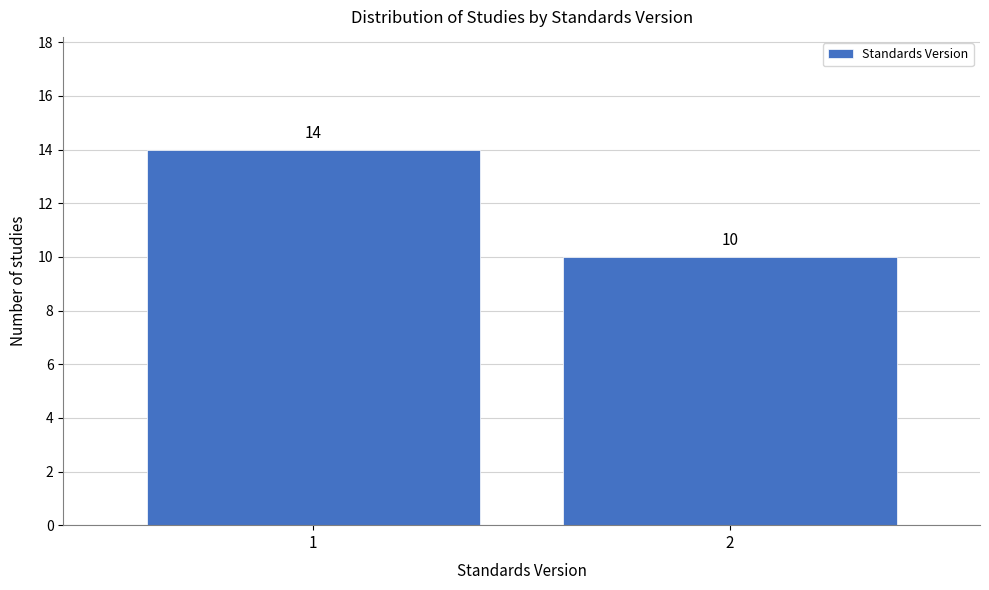

Reading left to right, what are all the values shown in this chart?

14	10